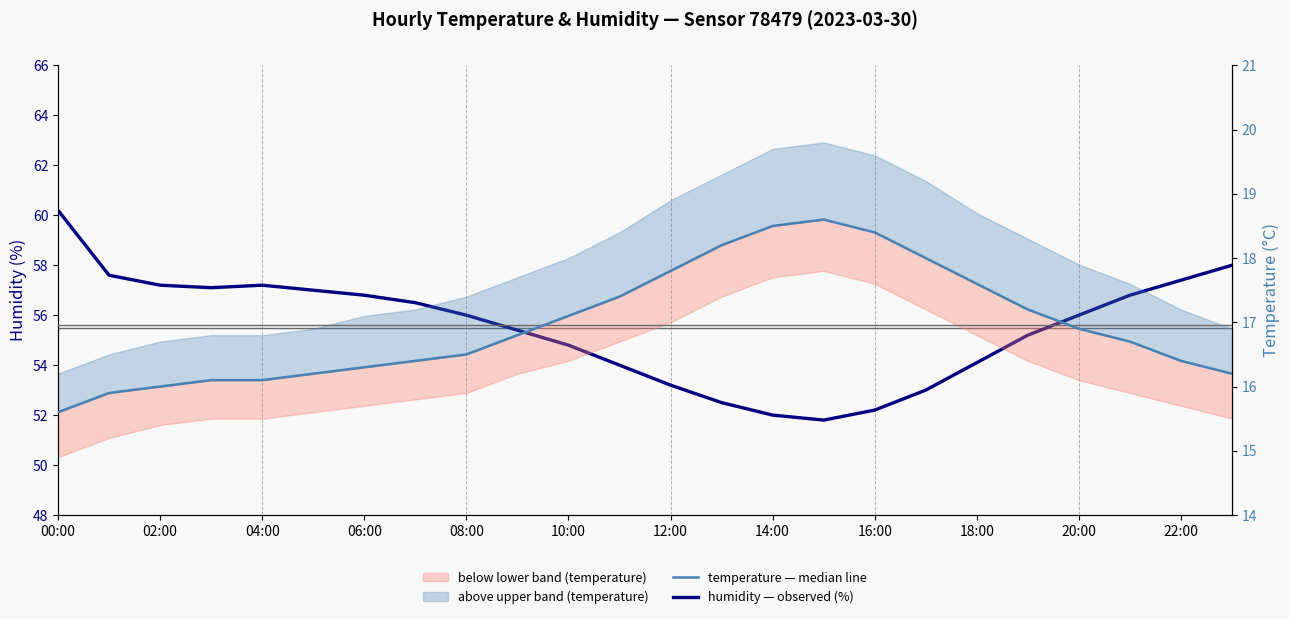

The temperature median series shows 17.1 at 10:00. True or false?

True